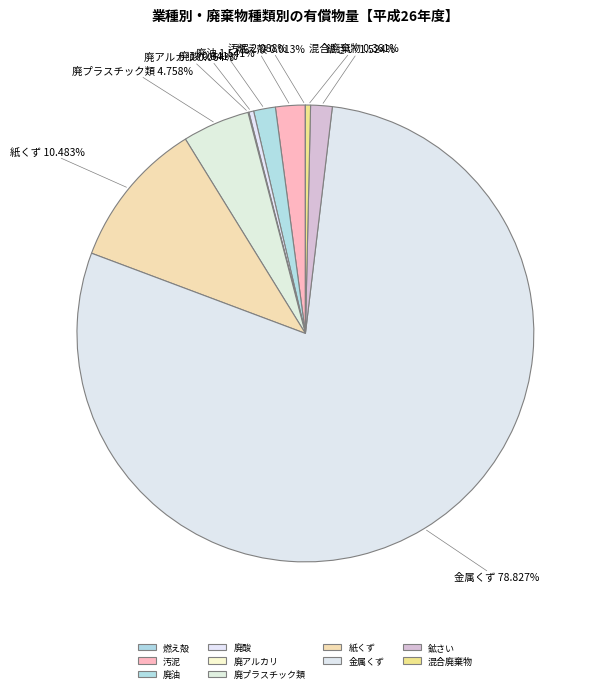

What is the ratio of the value at 金属くず to the value at 鉱さい?

51.7